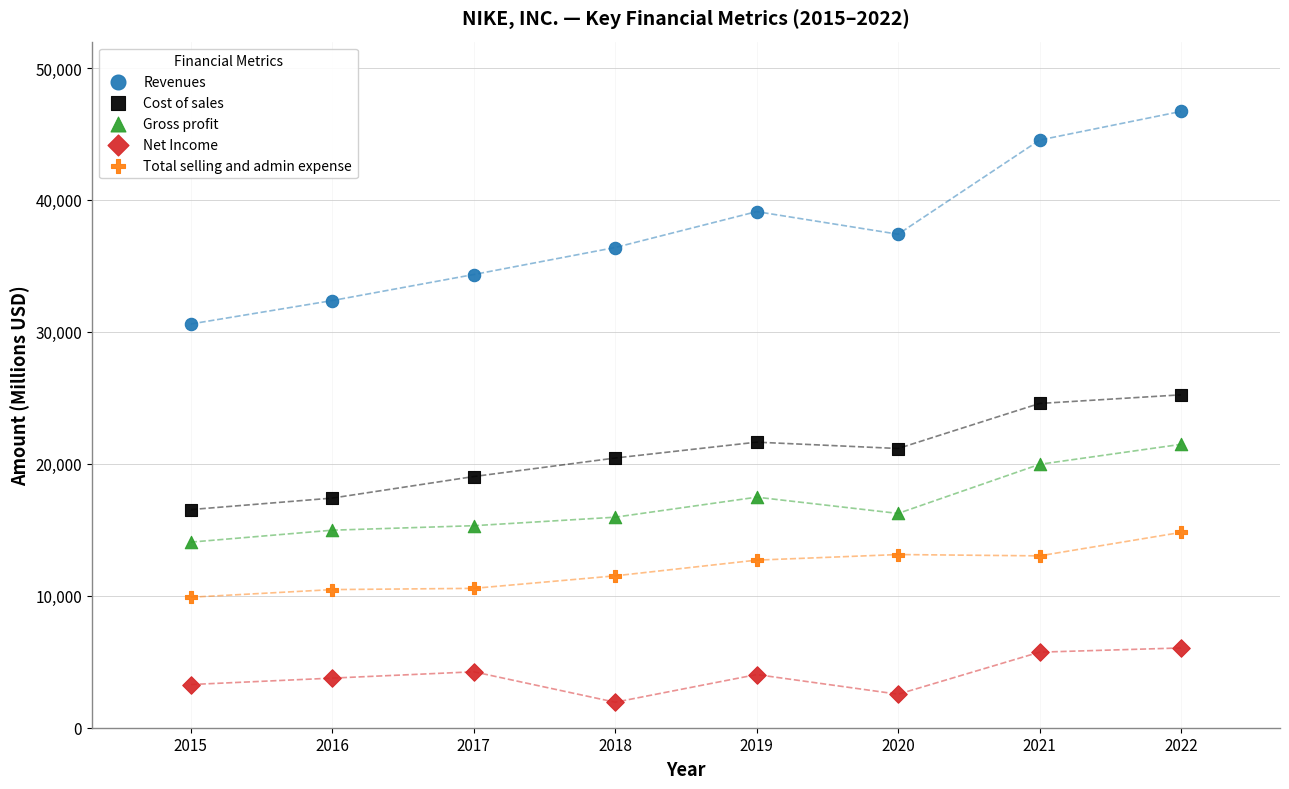

What are all the series names shown in the legend?

Revenues, Cost of sales, Gross profit, Net Income, Total selling and admin expense